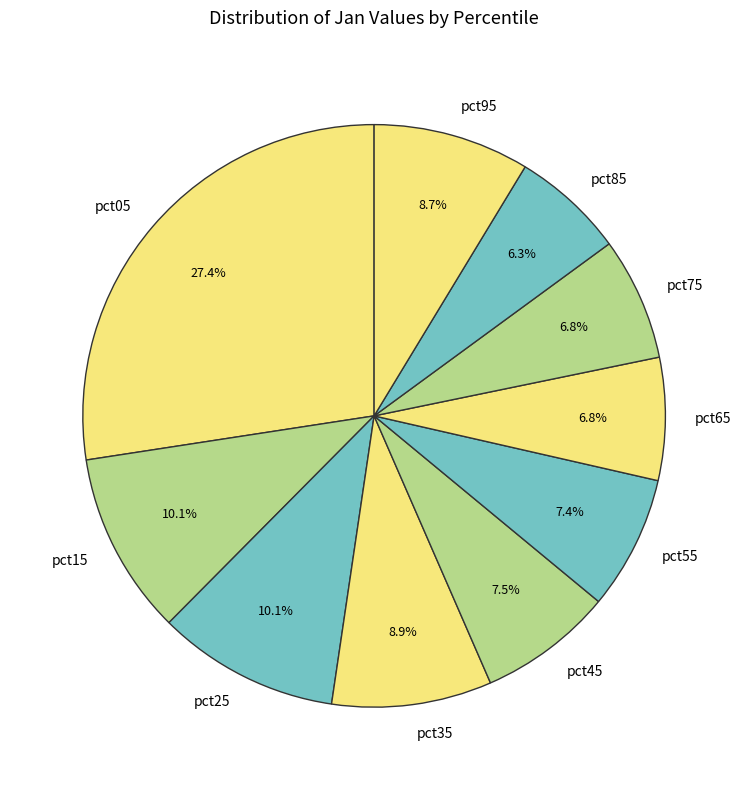

Is it true that pct75 is 1% of the pie?

False